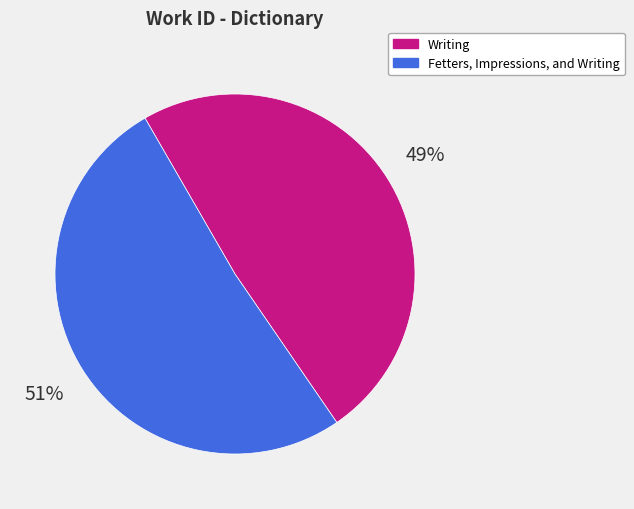

Does Writing account for over 50% of the chart?

No